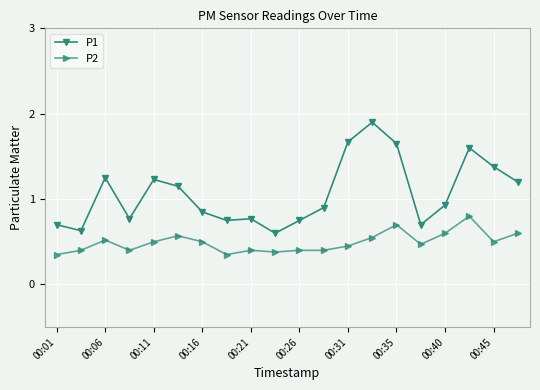

List the series in order of their overall mean, highest first.

P1, P2